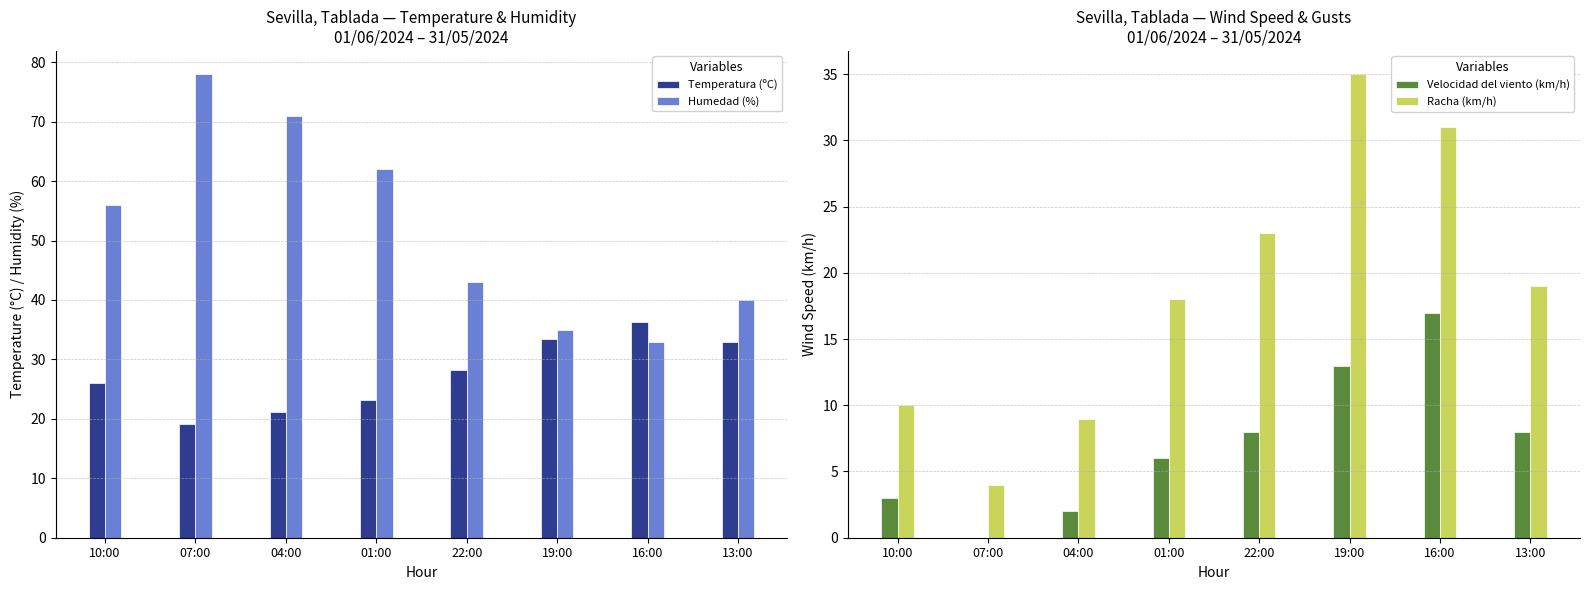

Between 07:00 and 22:00, which series saw the biggest shift?

Humedad (%)